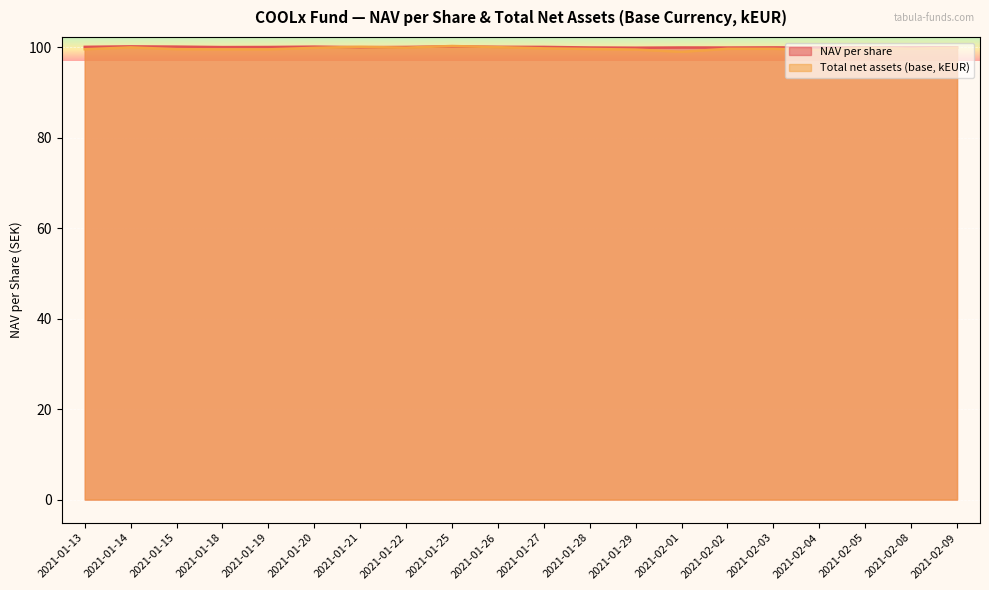

What is the difference between the NAV per share values at 2021-01-27 and 2021-02-01?

0.1